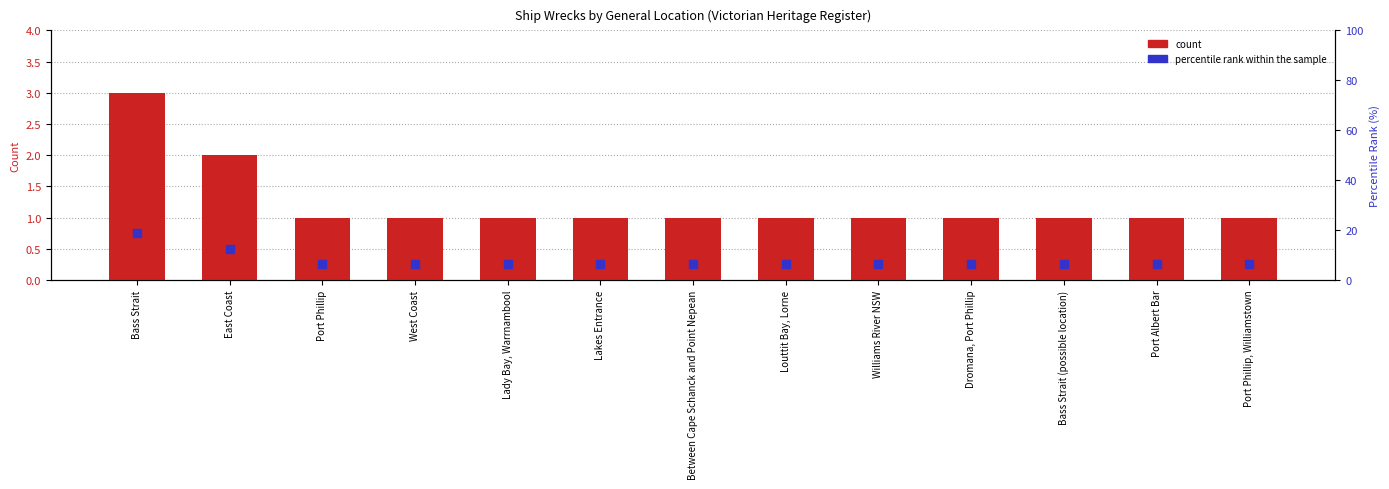

Is the value of count at Louttit Bay, Lorne greater than the value of percentile rank at Port Phillip?

No